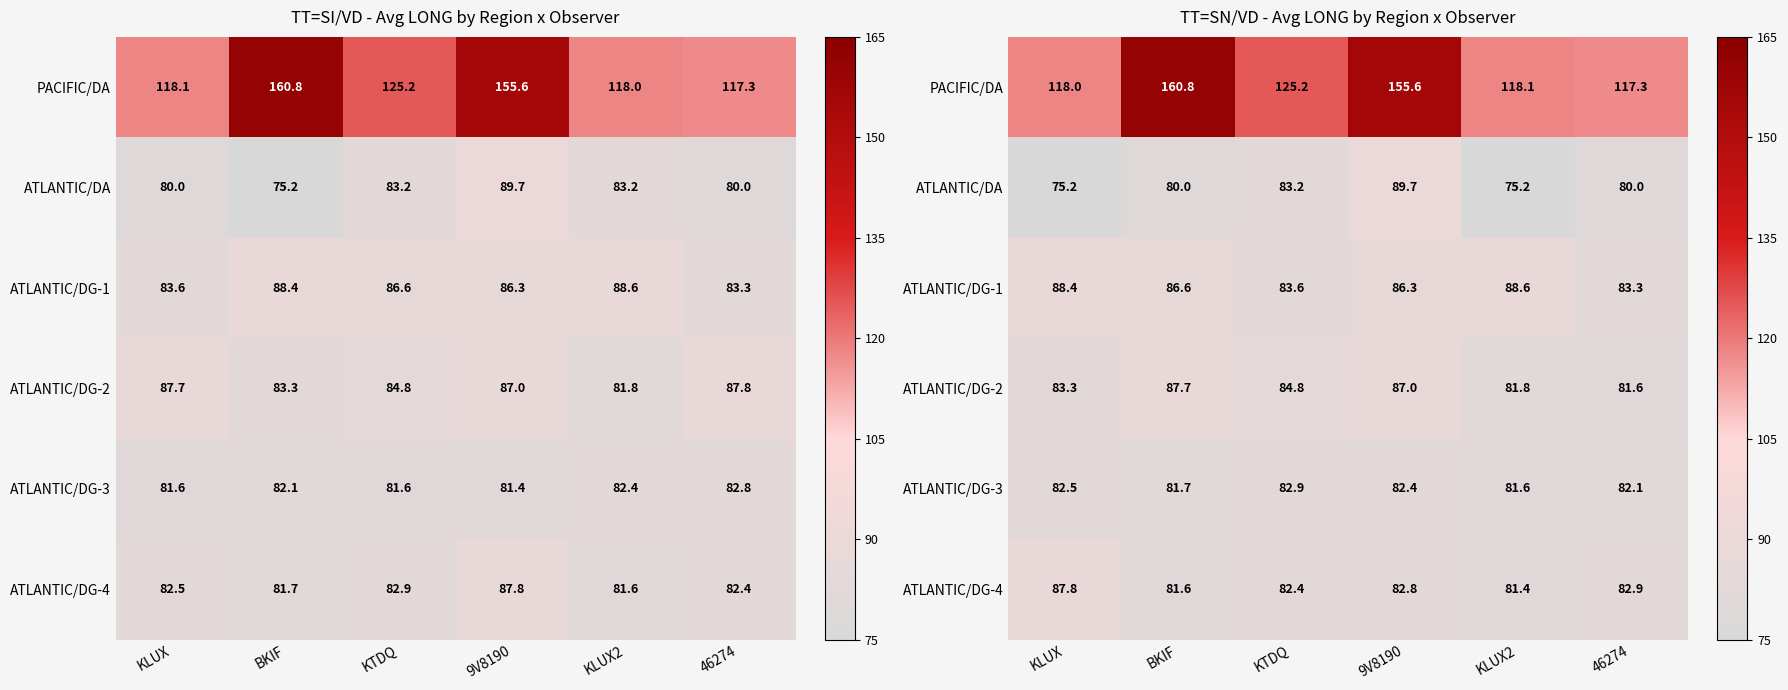

The value of PACIFIC/DA at 9V8190 is 56.4. True or false?

False